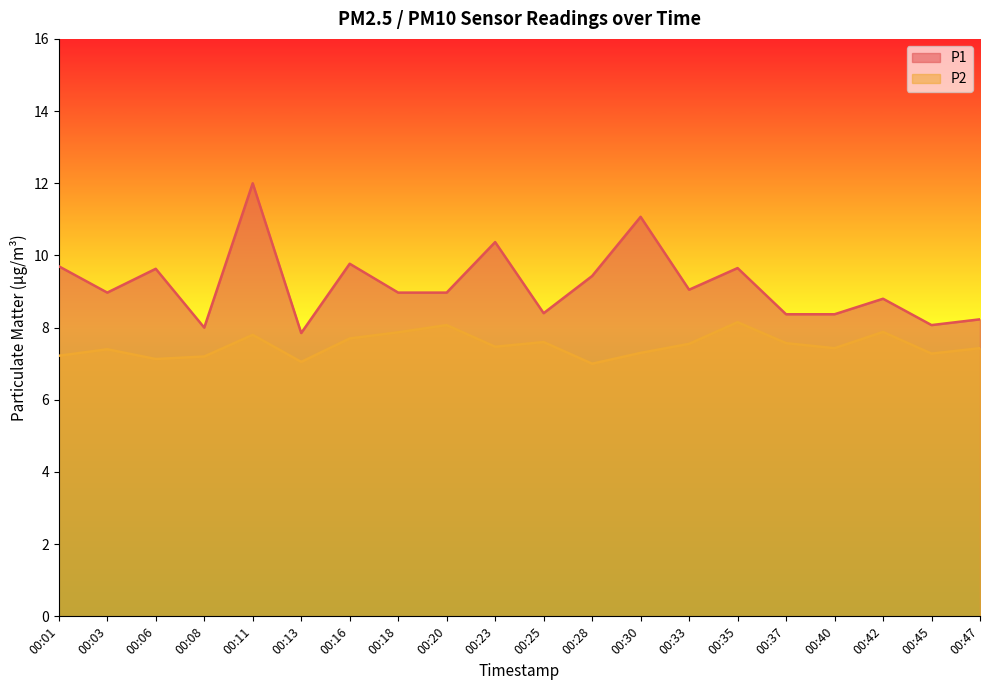

Is it true that P1 equals 8.1 at 00:45?

True